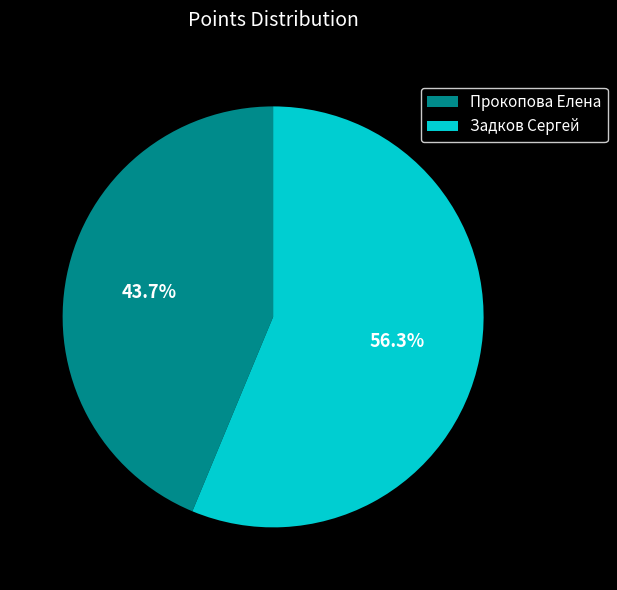

Rank the categories by value from lowest to highest.

Прокопова Елена, Задков Сергей